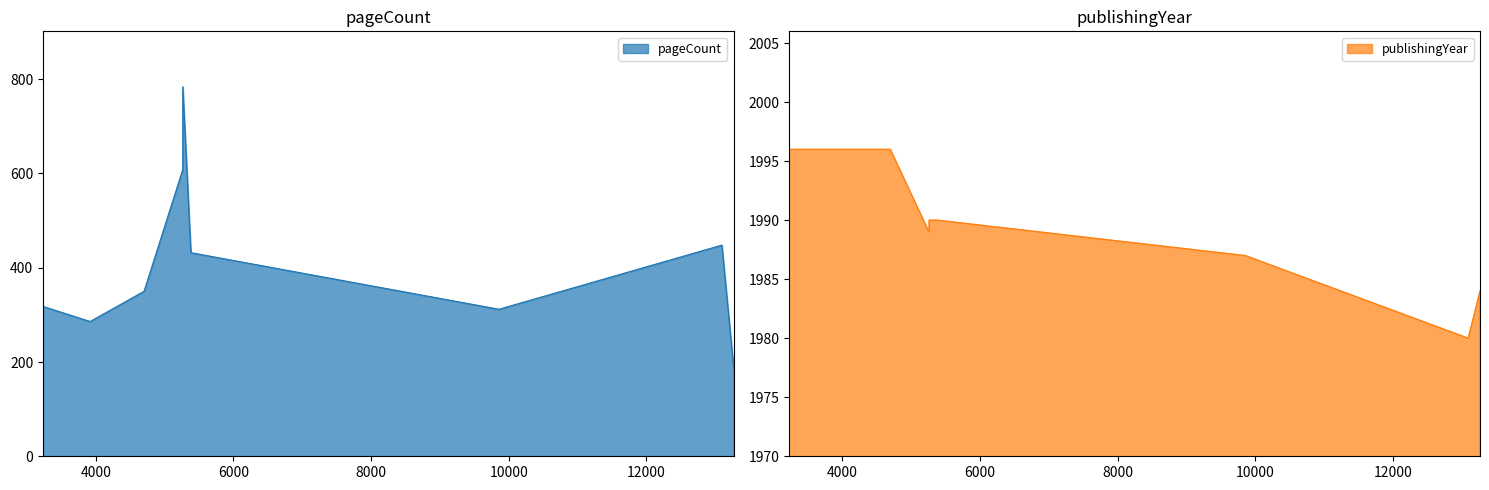

What is the total value across all series at 5262?

2597